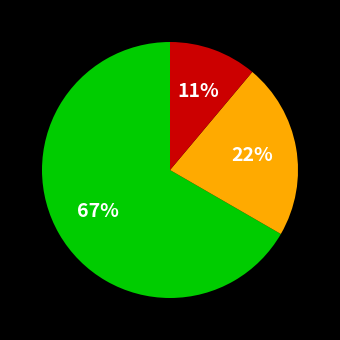

To the nearest percent, what is the average slice percentage?

33%